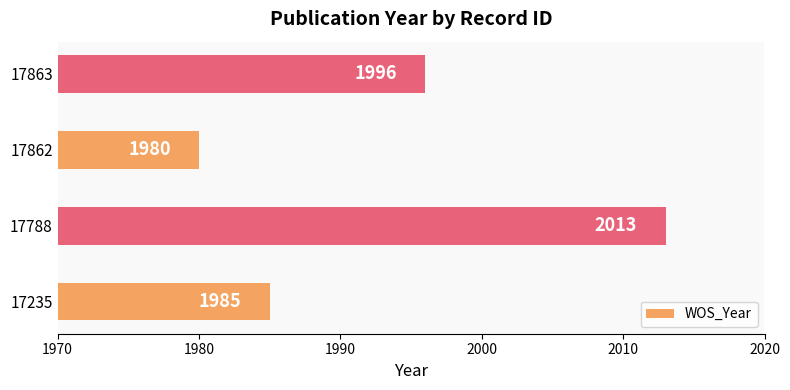

Count the values in the range 1985 to 2013.

3